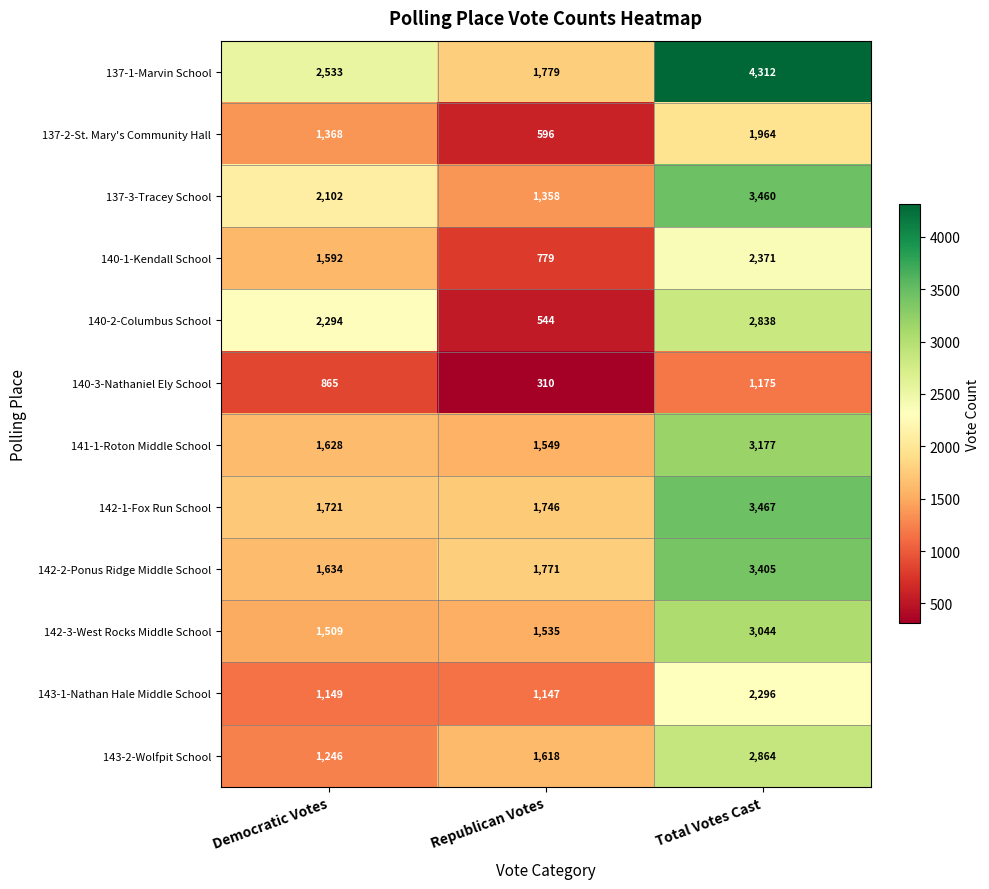

The value of 142-1-Fox Run School at Democratic Votes is 393. True or false?

False